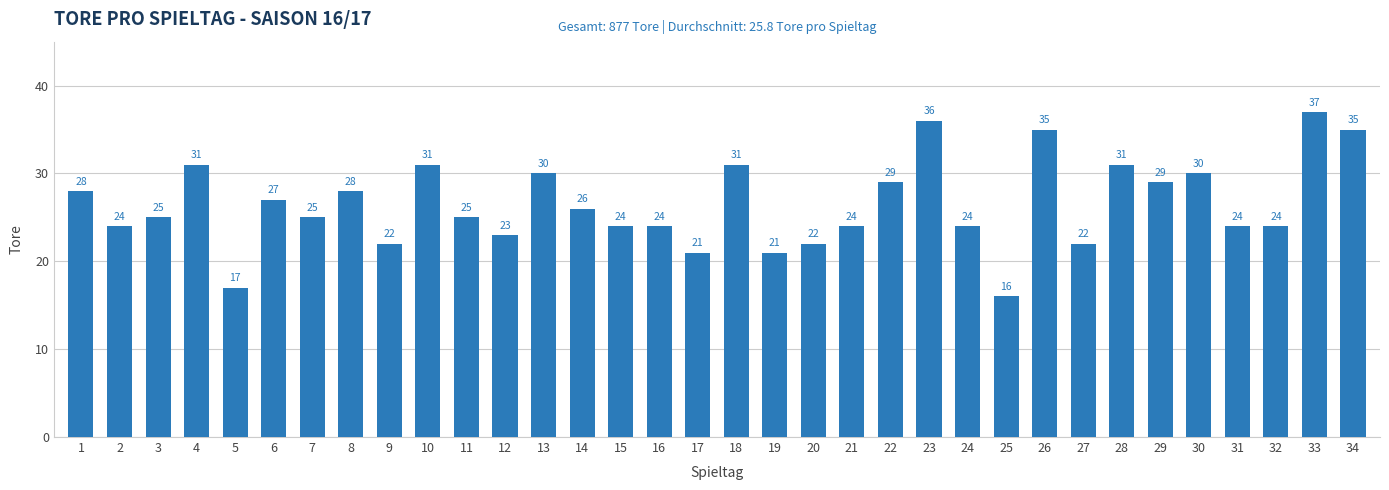

What value does the data have at 12, to the nearest 10?

20